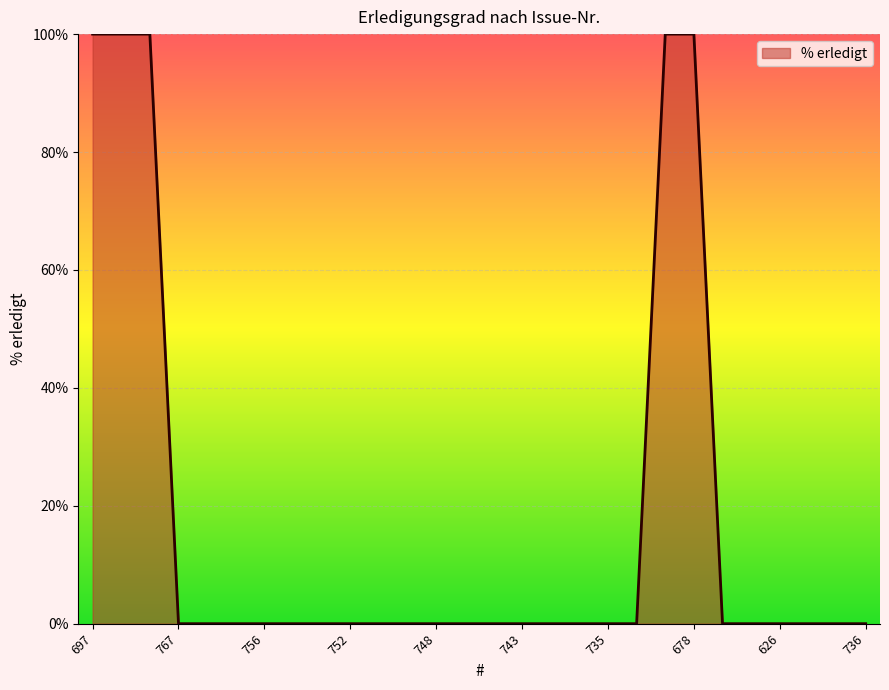

What is the greatest value displayed?

100